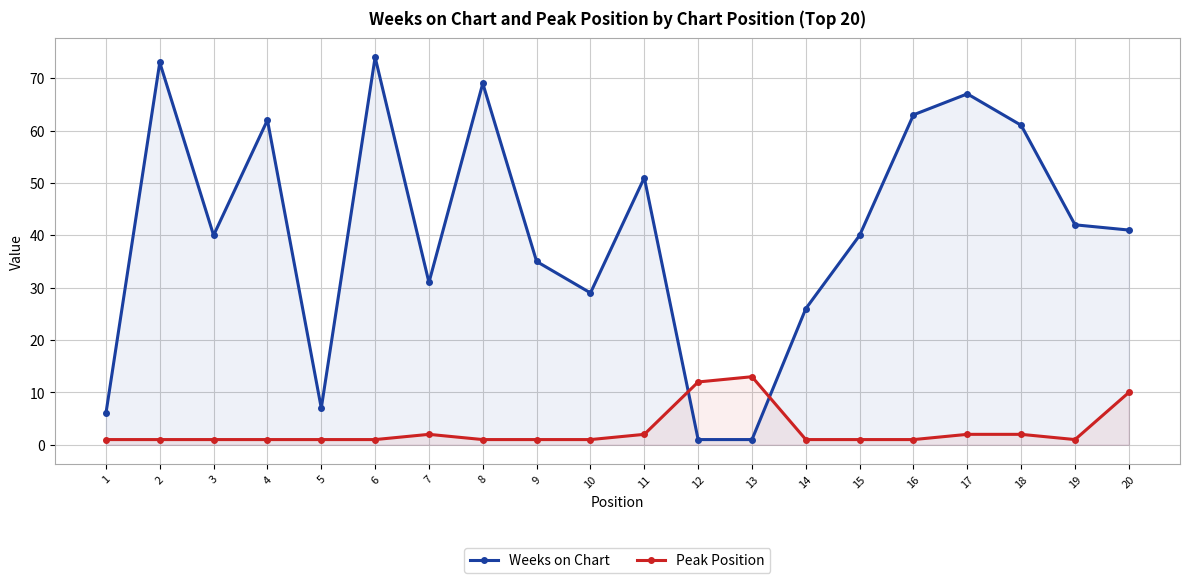

Which series has the largest total across all categories?

Weeks on Chart